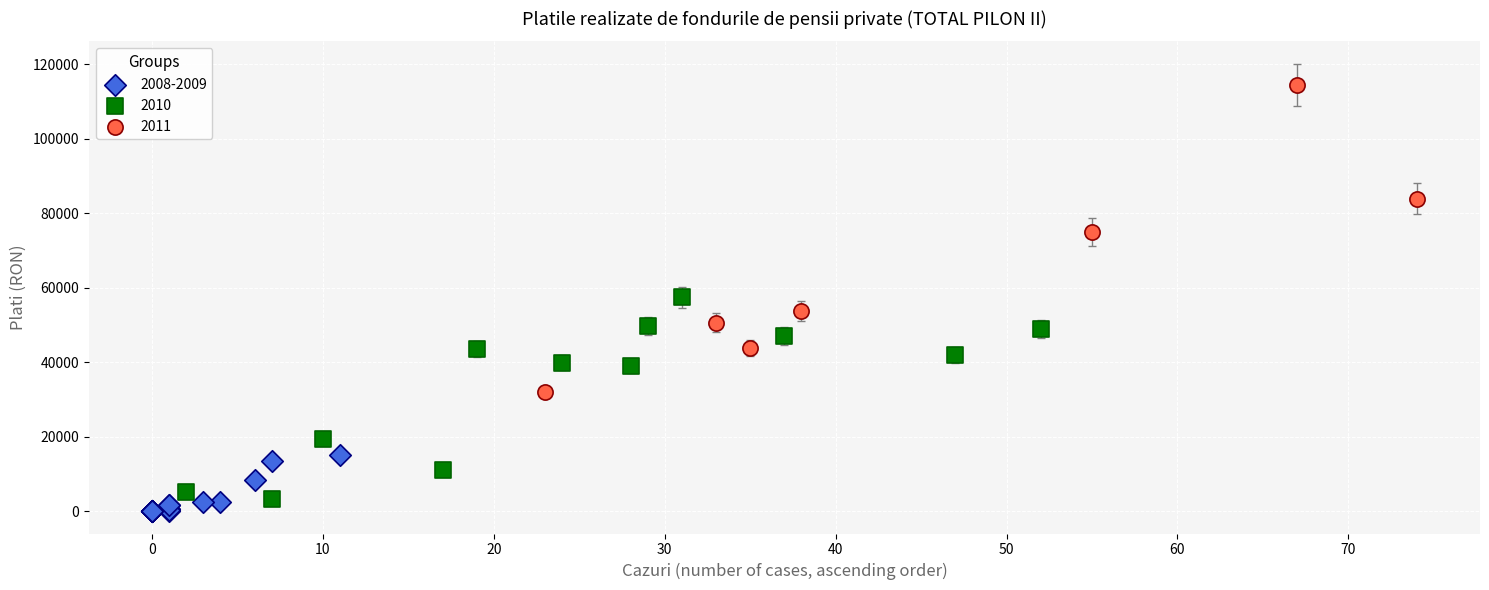

Which series has the widest spread of Y values?

2011